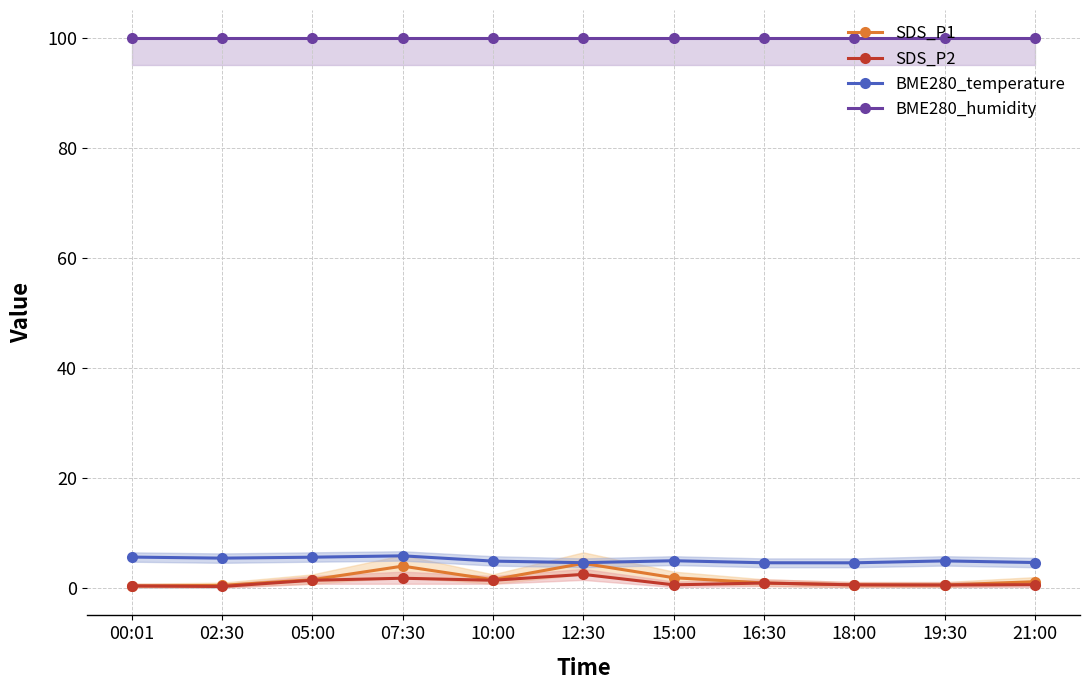

What are all the series names shown in the legend?

SDS_P1, SDS_P2, BME280_temperature, BME280_humidity